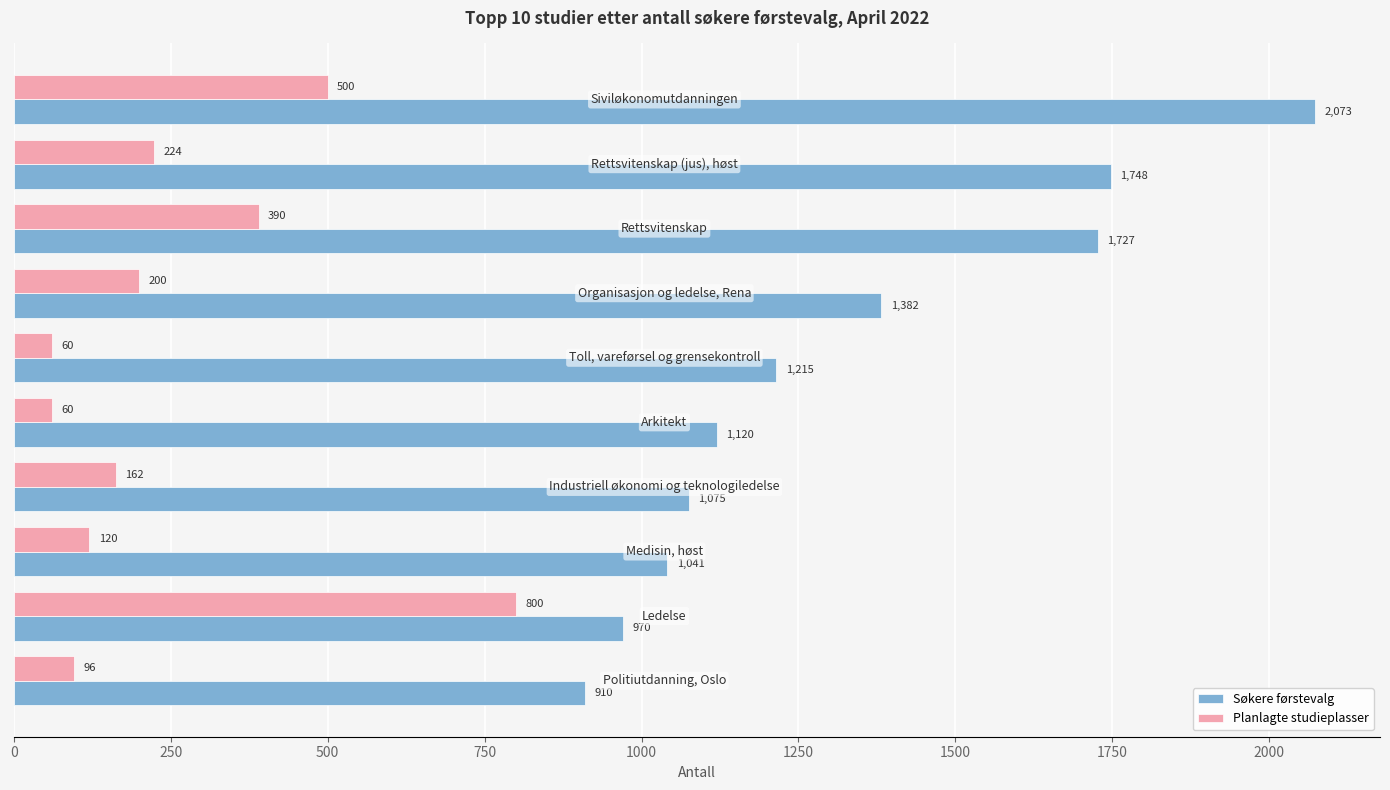

What is the greatest value displayed?

2073